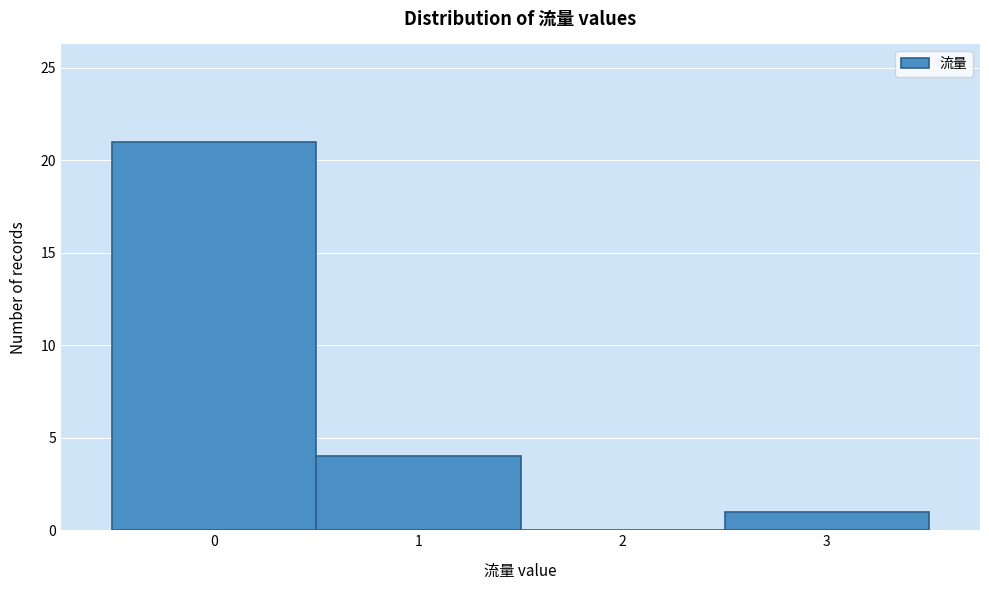

Reading left to right, transcribe this chart: for each bar, give the range it covers on the x-axis and its height. The values are not printed on the chart, so give them approximately, as read against the axis.

-0.5 to 0.5: 21
0.5 to 1.5: 4
1.5 to 2.5: 0
2.5 to 3.5: 1